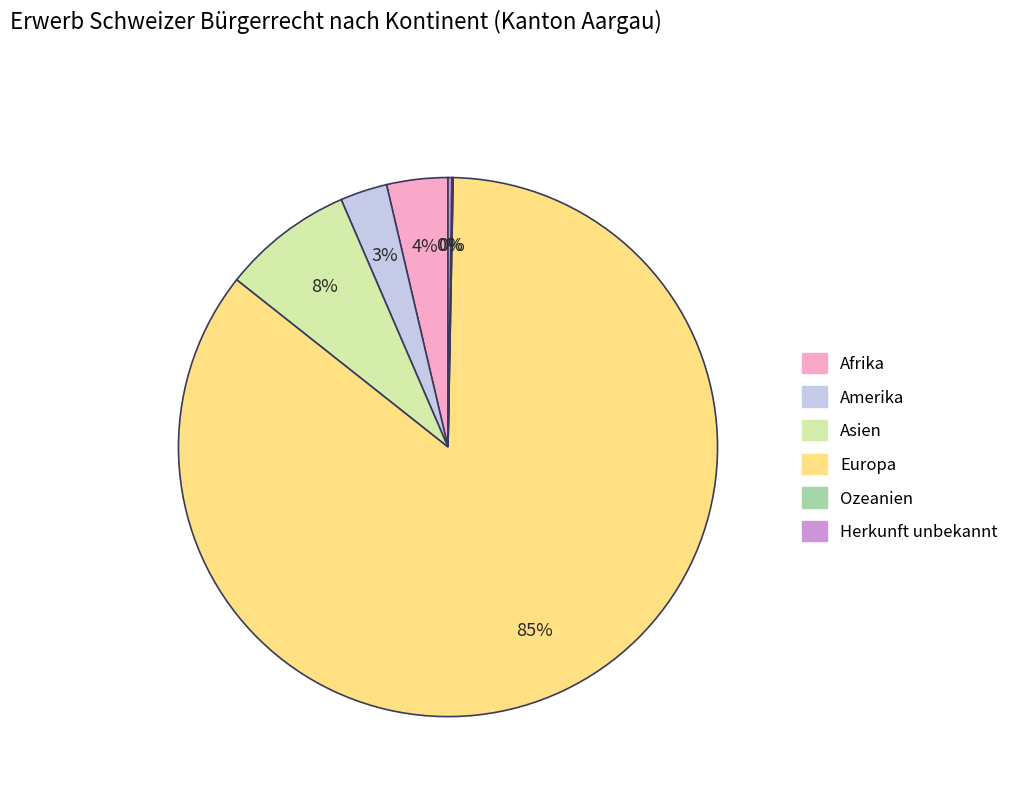

Which slice represents more than half of the pie?

Europa